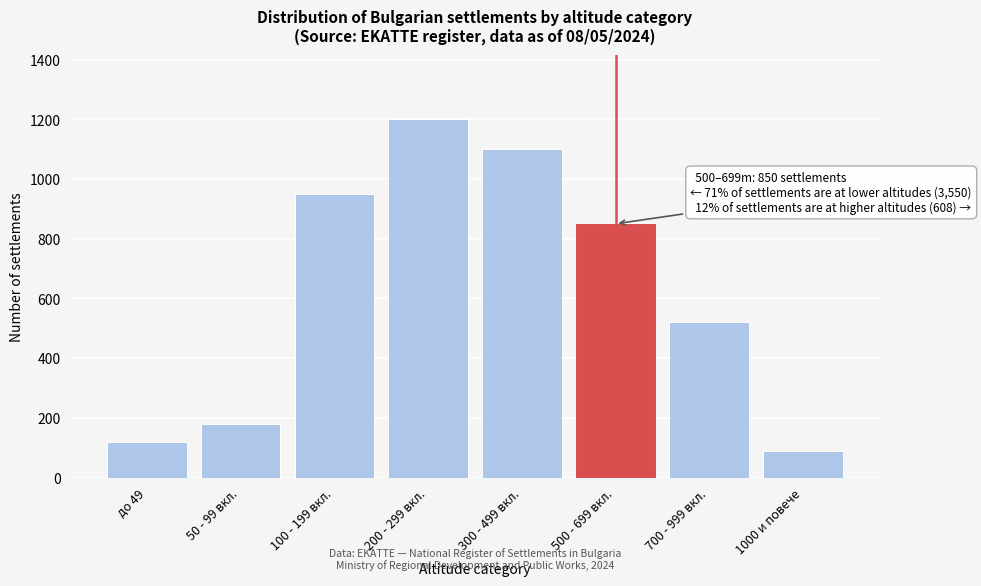

Reading left to right, extract all data points from this chart.

120	180	950	1200	1100	850	520	88